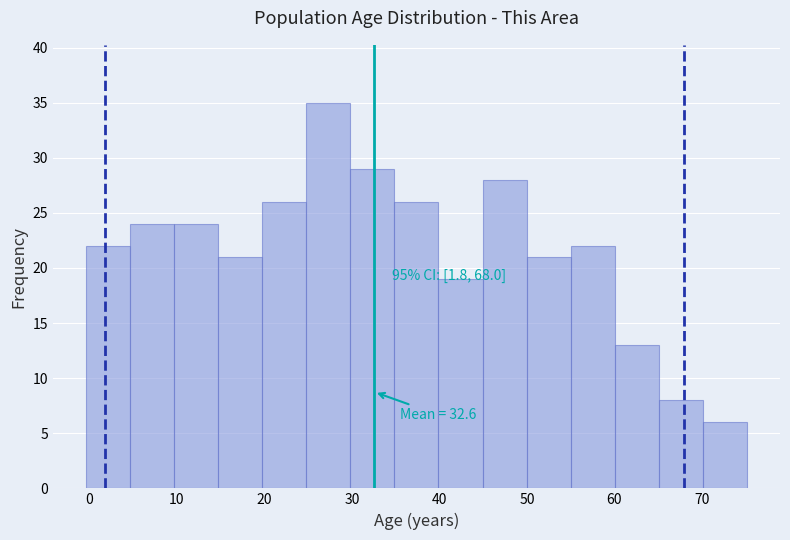

Which range on the x-axis has the tallest bar?

25 to 30